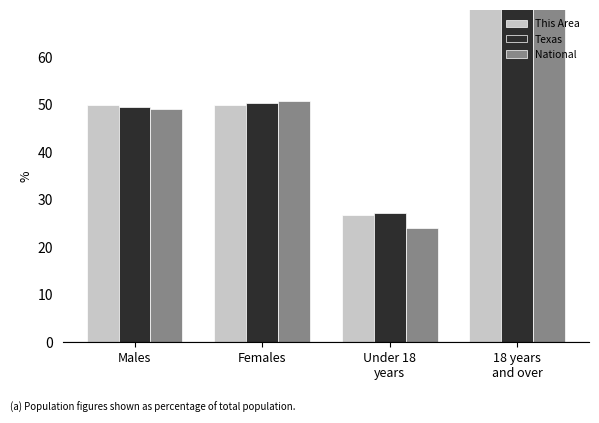

Which category has the highest value in the National series?

18 years
and over